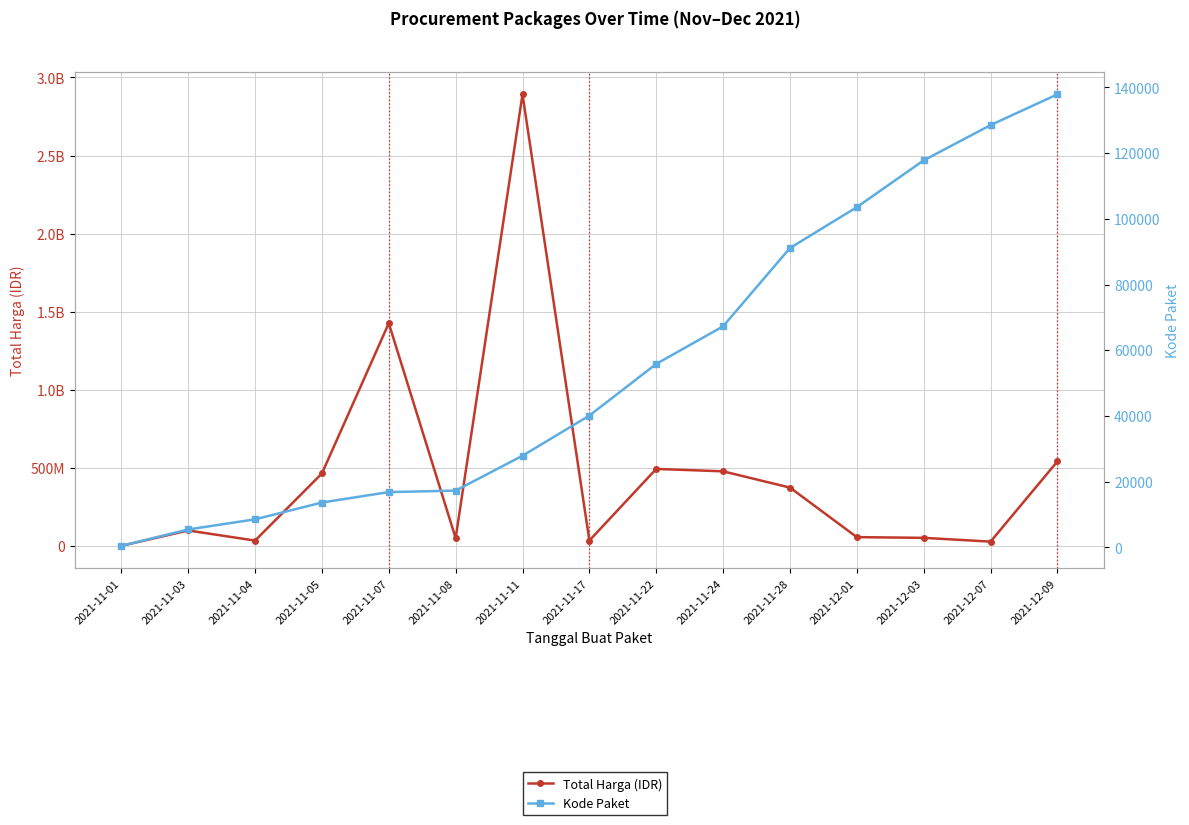

What is the spread (max minus min) of values at 2021-11-01?

333136